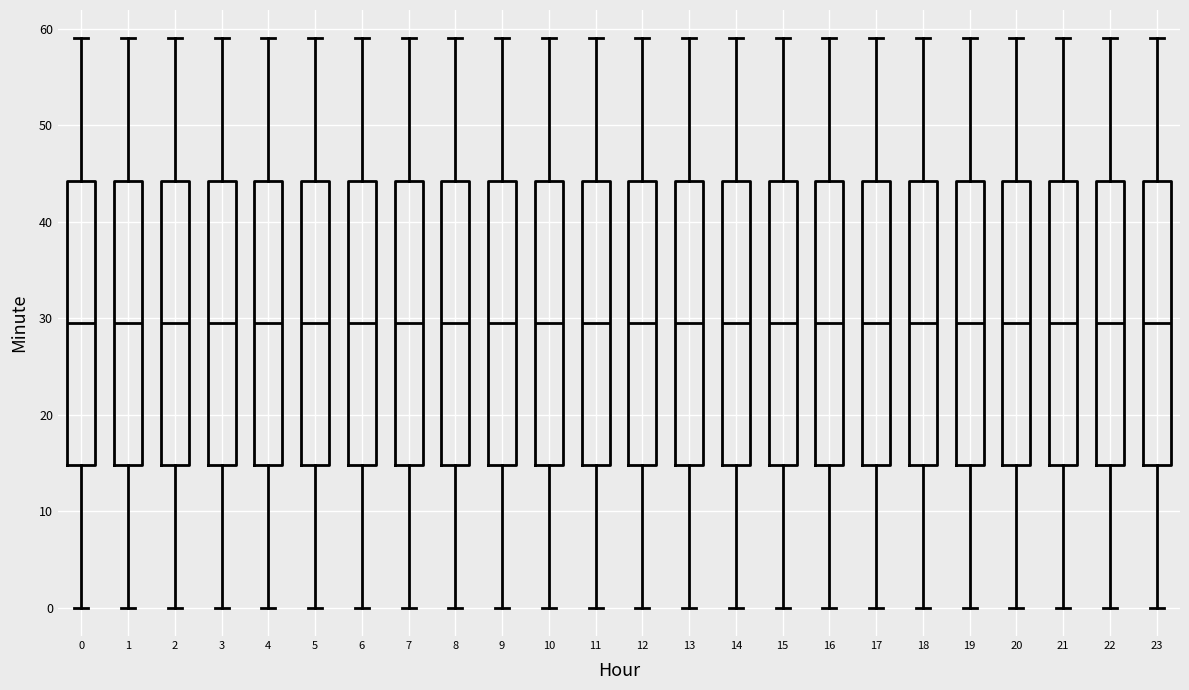

Reading left to right, read every box against the y-axis: the position of its median line, the range the box covers, and the ends of its whiskers. The values are not printed on the chart, so give them approximately, as read against the axis.

0: median 30, box 15 to 44, whiskers 0 to 59
1: median 30, box 15 to 44, whiskers 0 to 59
2: median 30, box 15 to 44, whiskers 0 to 59
3: median 30, box 15 to 44, whiskers 0 to 59
4: median 30, box 15 to 44, whiskers 0 to 59
5: median 30, box 15 to 44, whiskers 0 to 59
6: median 30, box 15 to 44, whiskers 0 to 59
7: median 30, box 15 to 44, whiskers 0 to 59
8: median 30, box 15 to 44, whiskers 0 to 59
9: median 30, box 15 to 44, whiskers 0 to 59
10: median 30, box 15 to 44, whiskers 0 to 59
11: median 30, box 15 to 44, whiskers 0 to 59
12: median 30, box 15 to 44, whiskers 0 to 59
13: median 30, box 15 to 44, whiskers 0 to 59
14: median 30, box 15 to 44, whiskers 0 to 59
15: median 30, box 15 to 44, whiskers 0 to 59
16: median 30, box 15 to 44, whiskers 0 to 59
17: median 30, box 15 to 44, whiskers 0 to 59
18: median 30, box 15 to 44, whiskers 0 to 59
19: median 30, box 15 to 44, whiskers 0 to 59
20: median 30, box 15 to 44, whiskers 0 to 59
21: median 30, box 15 to 44, whiskers 0 to 59
22: median 30, box 15 to 44, whiskers 0 to 59
23: median 30, box 15 to 44, whiskers 0 to 59